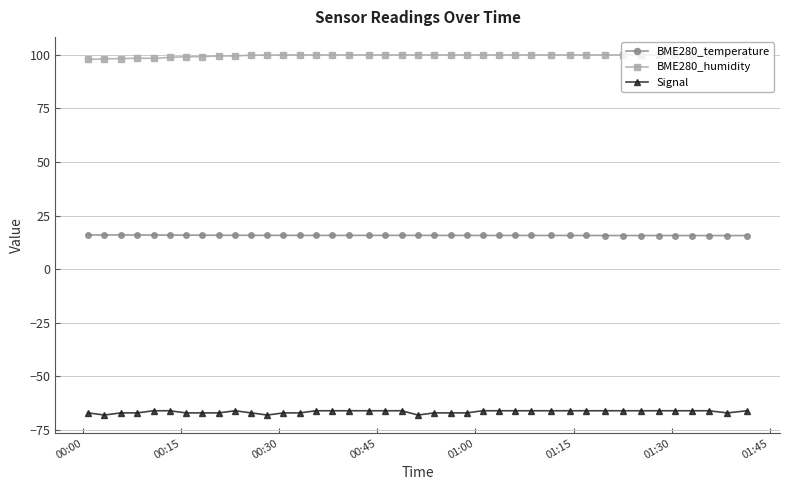

What is the lowest value of the BME280_temperature series?

15.7